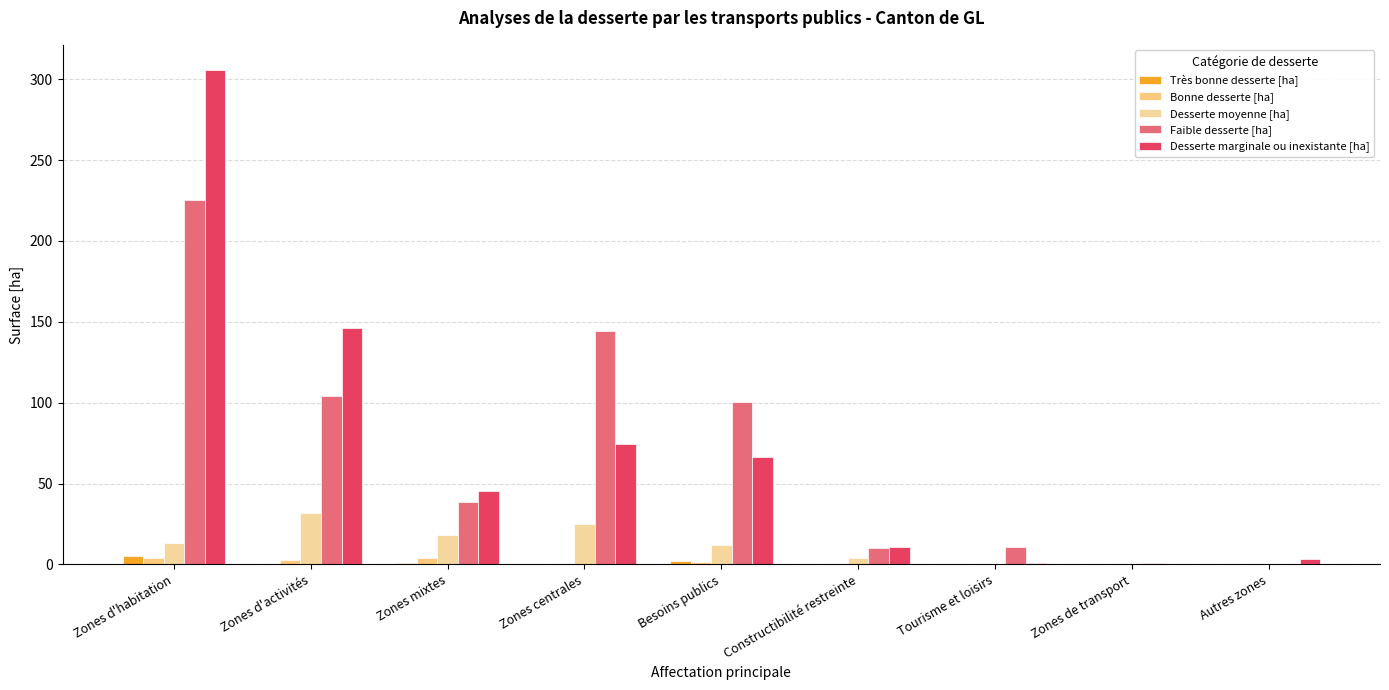

At which label is Très bonne desserte [ha] closest to 2?

Besoins publics